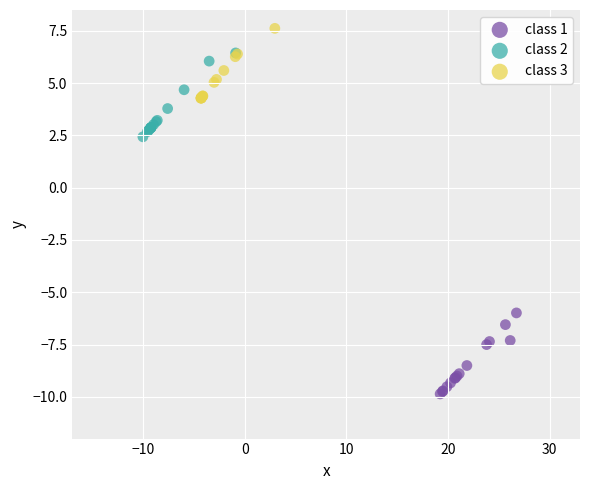

Which series reaches the maximum Y coordinate?

class 3